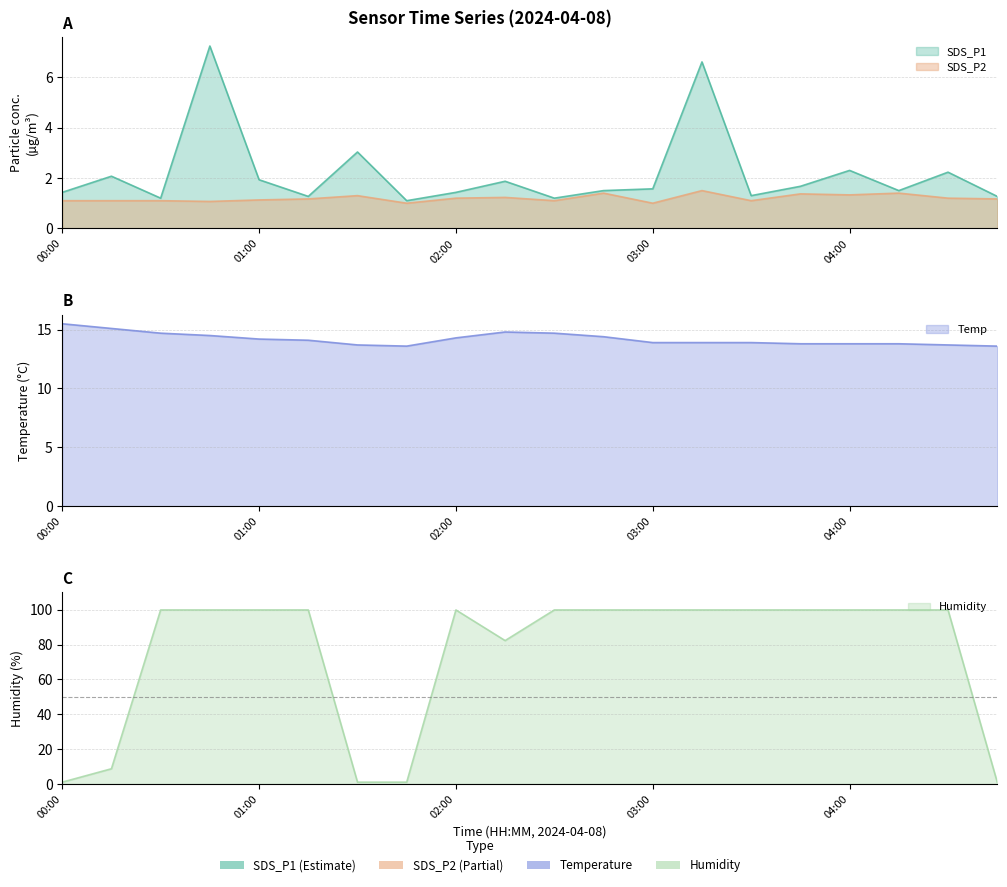

Is it true that Temp equals 13.8 at 04:00?

True